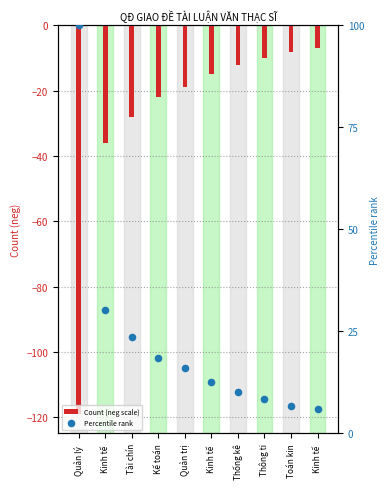

Is the value of Percentile rank at Tài chín greater than the value of Count (neg scale) at Thống kê?

Yes